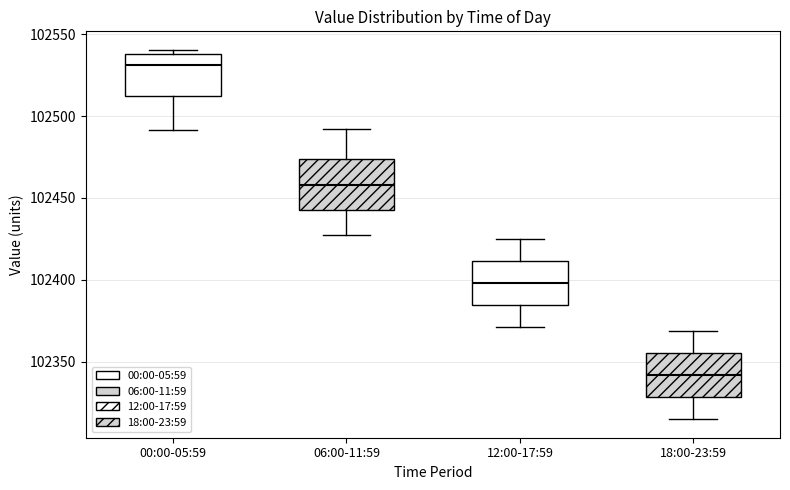

Reading left to right, read every box against the y-axis: the position of its median line, the range the box covers, and the ends of its whiskers. The values are not printed on the chart, so give them approximately, as read against the axis.

00:00-05:59: median 102530, box 102515 to 102540, whiskers 102490 to 102540 (just above the box's upper edge)
06:00-11:59: median 102460, box 102440 to 102475, whiskers 102430 to 102490
12:00-17:59: median 102400, box 102385 to 102410, whiskers 102370 to 102425
18:00-23:59: median 102340, box 102330 to 102355, whiskers 102315 to 102370